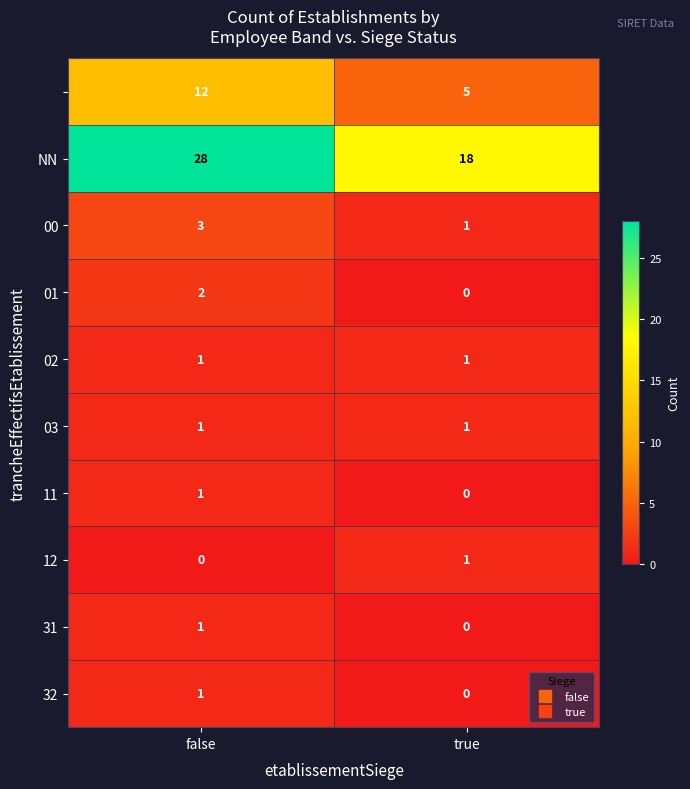

What is the difference between the highest and lowest values at false?

28